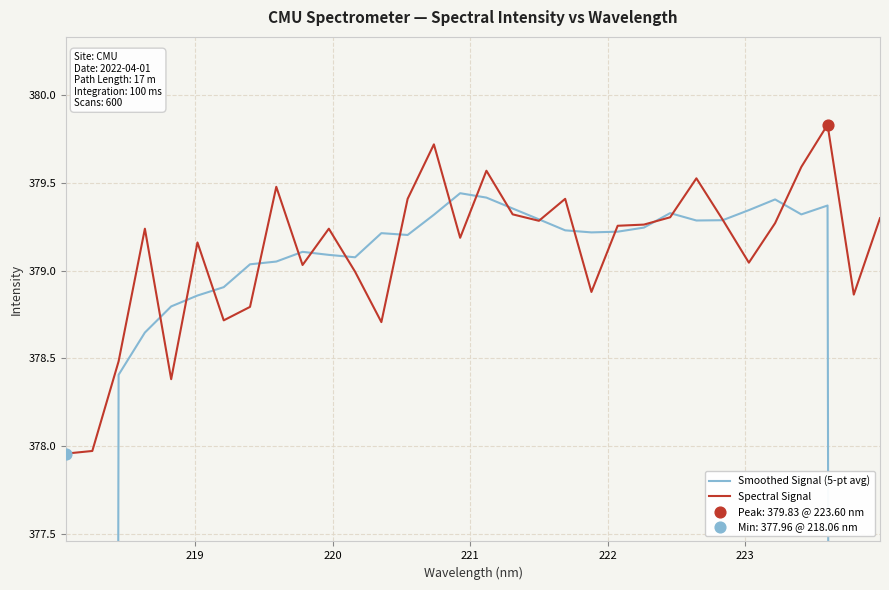

Which series has the largest Y range (max minus min)?

Smoothed Signal (5-pt avg)